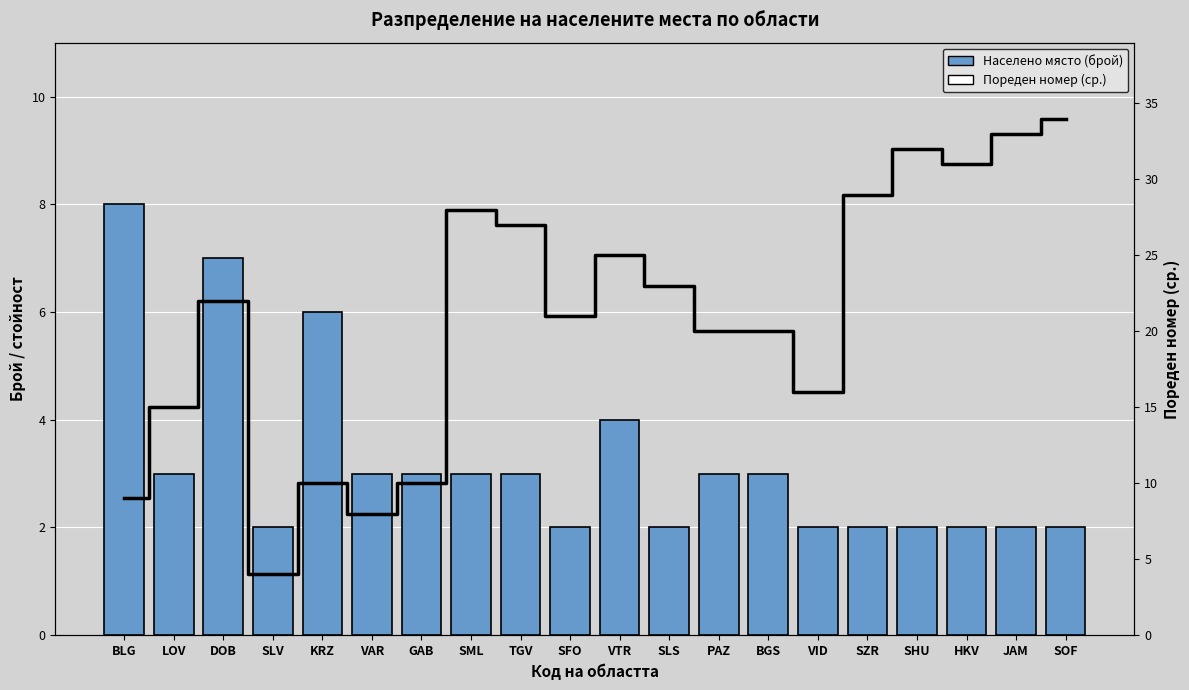

What is the total value across all series at SLV?

6